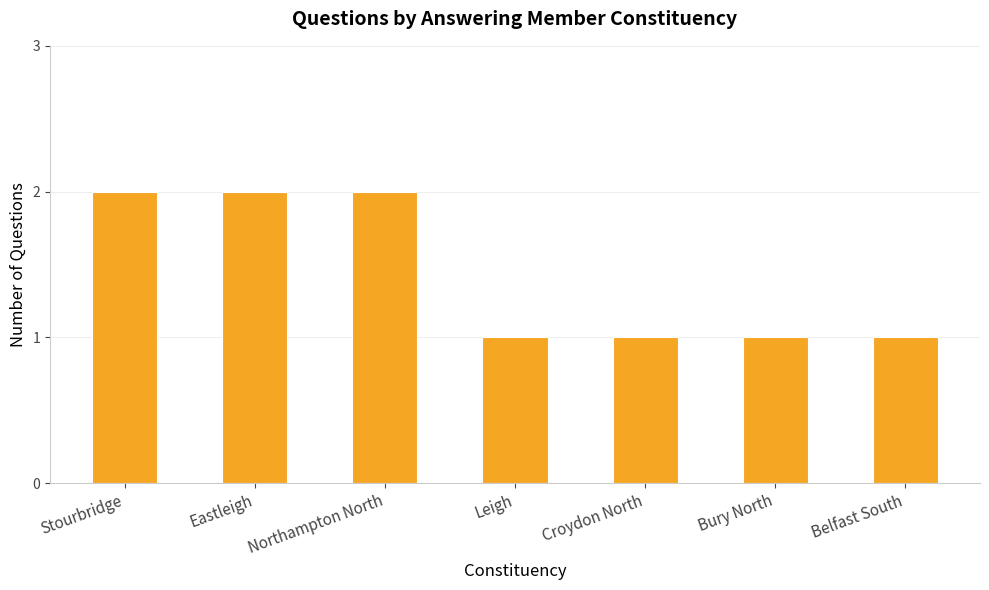

Reading left to right, what are all the values shown in this chart?

2	2	2	1	1	1	1